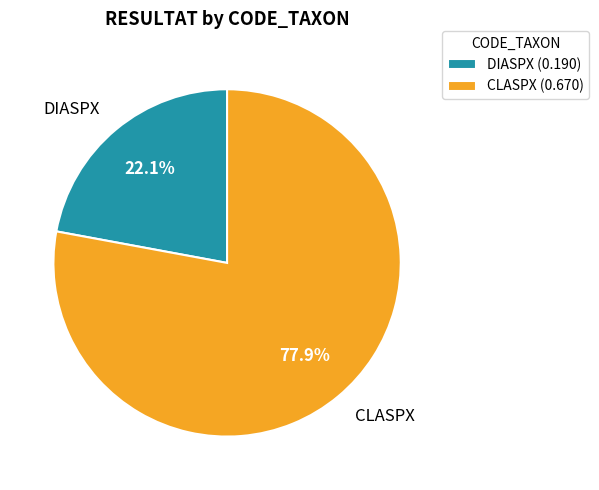

How many segments does this pie chart have?

2